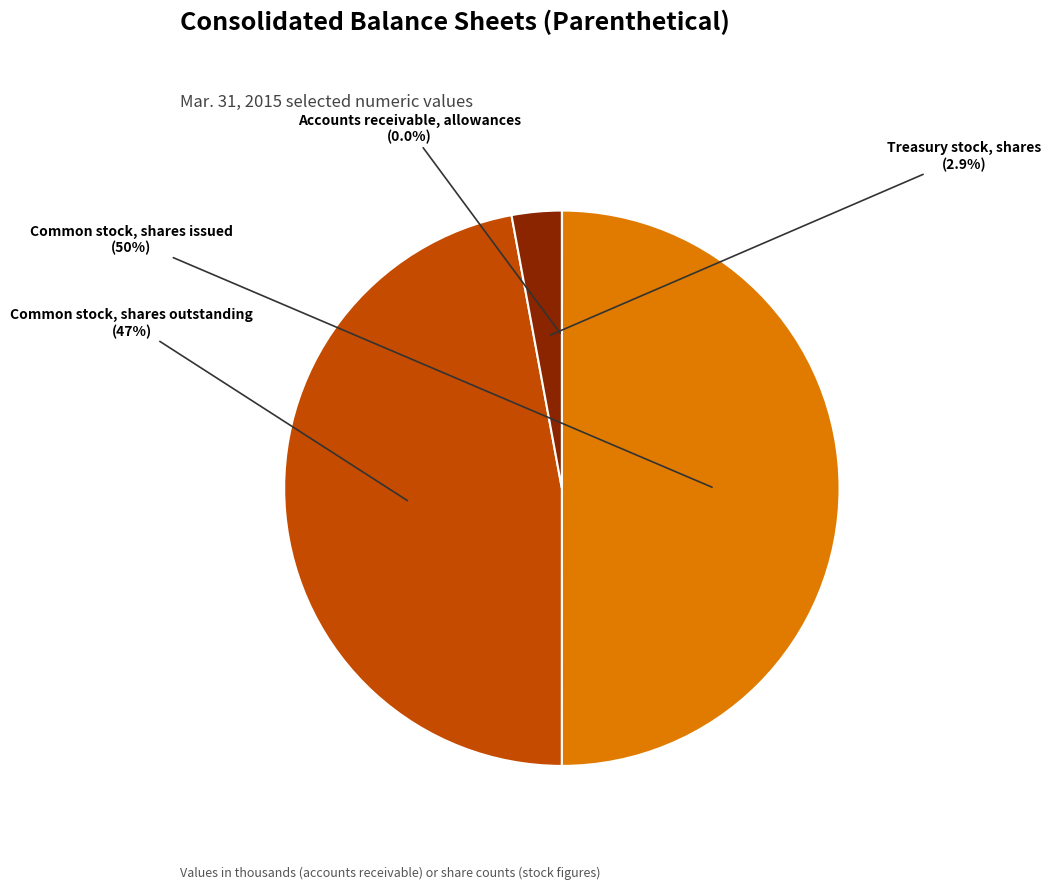

What is the ratio of the value at Common stock, shares issued to the value at Common stock, shares outstanding?

1.1